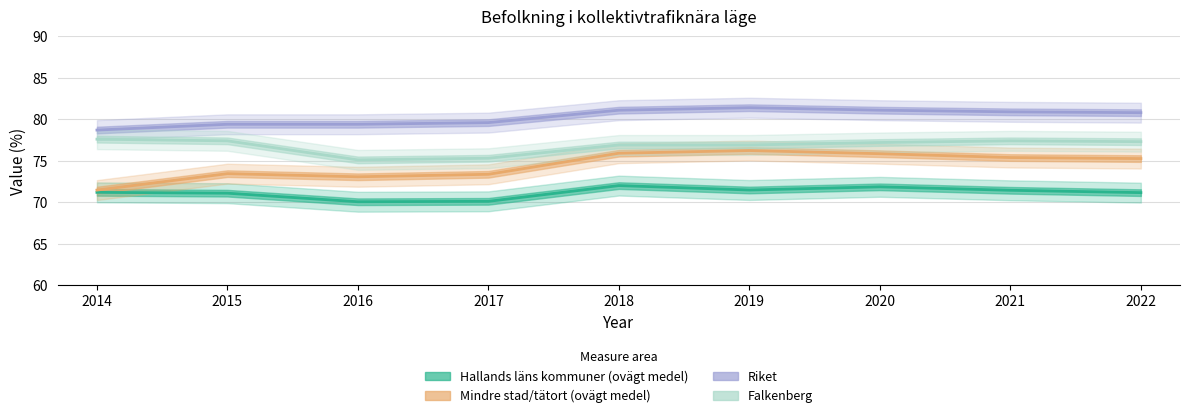

Is it true that Riket equals 121.9 at 2021?

False